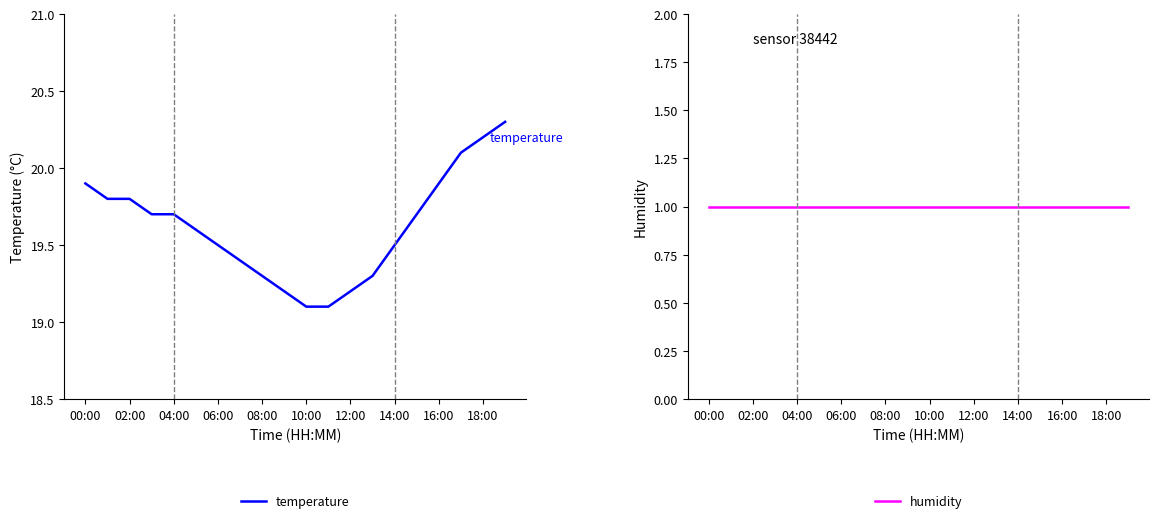

What is the sum of all temperature values?

392.3